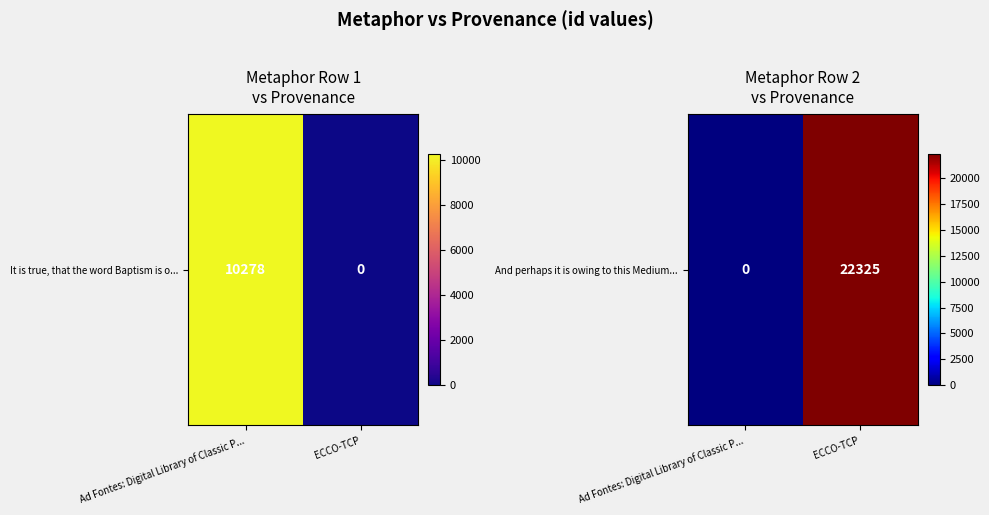

Is it true that the value at ECCO-TCP is 22325?

True